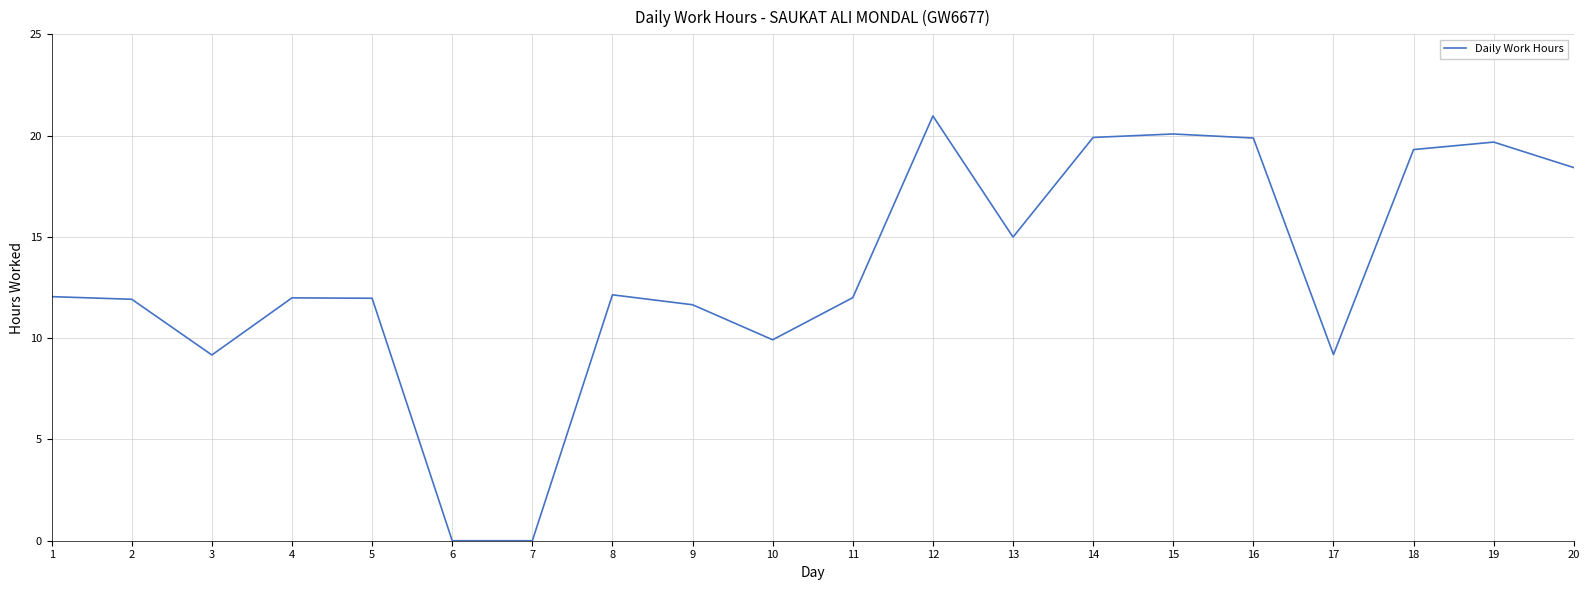

Is it true that the value at 2 is 11.9?

True